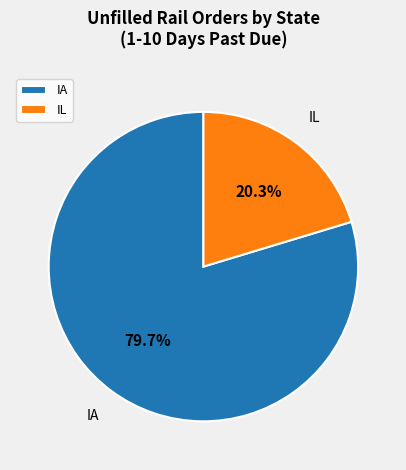

Count the number of slices in the pie.

2